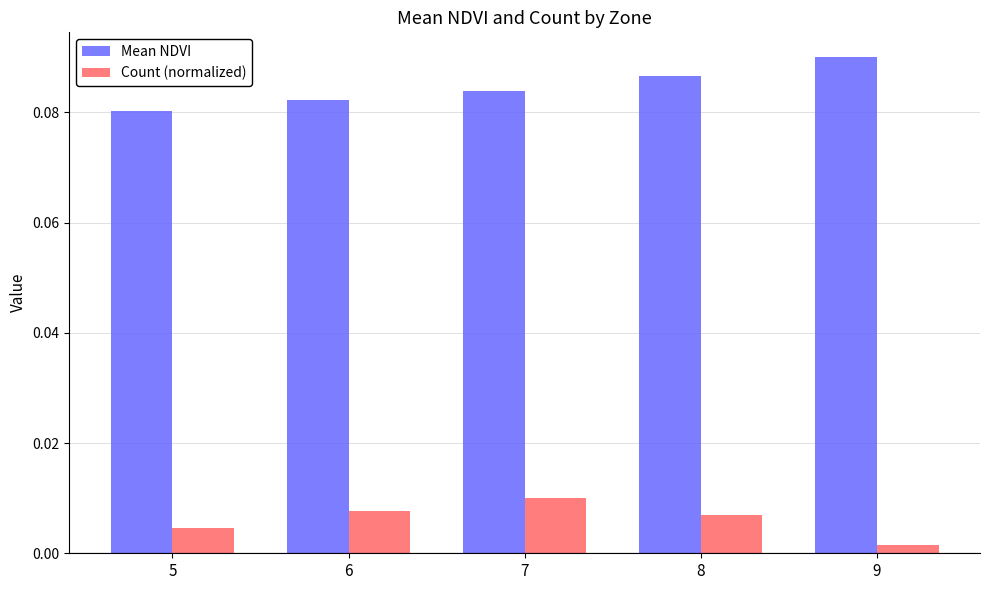

Which category has the highest value in the Count (normalized) series?

7